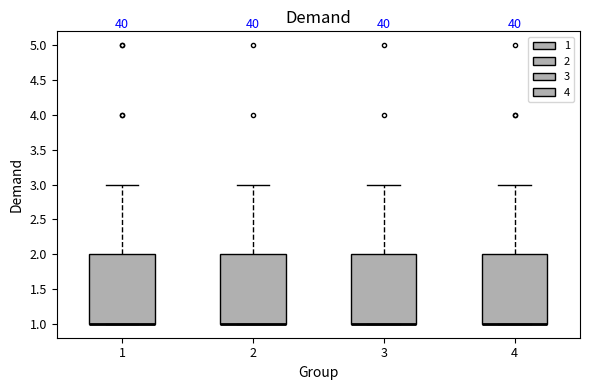

Where does the upper whisker of the box at x = 1 end on the y-axis? The values are not printed on the chart, so give them approximately, as read against the axis.

3